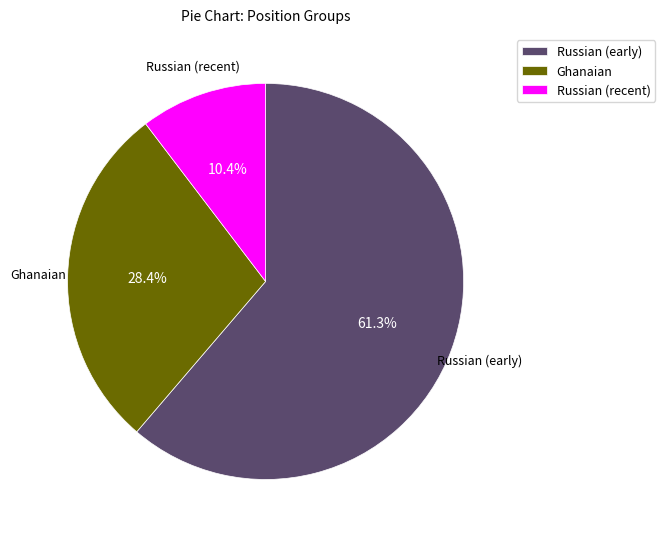

Combined, do Ghanaian and Russian (recent) account for over 50%?

No